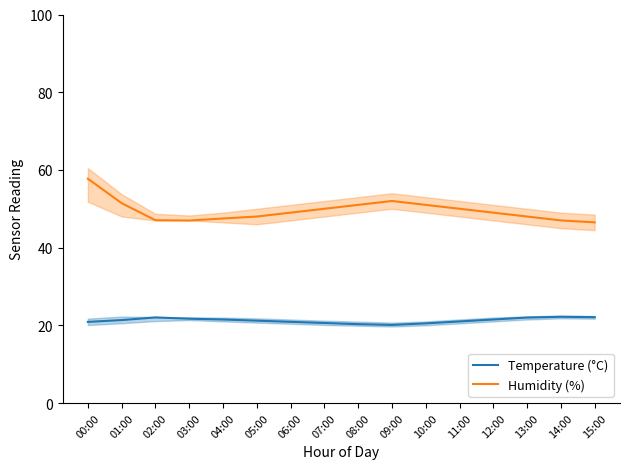

Which category has the lowest value across all series?

09:00